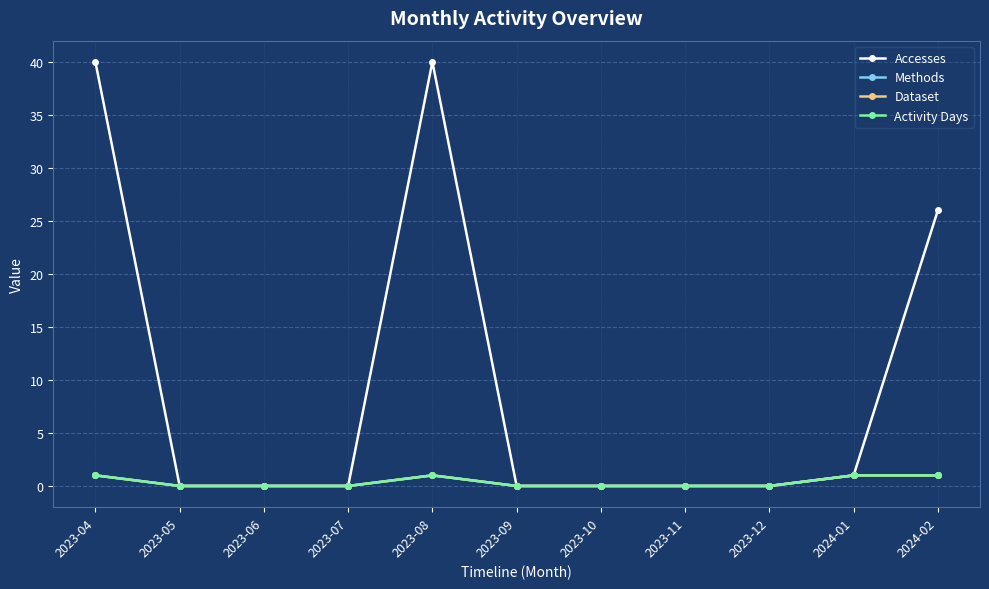

Which series has the largest total across all categories?

Accesses